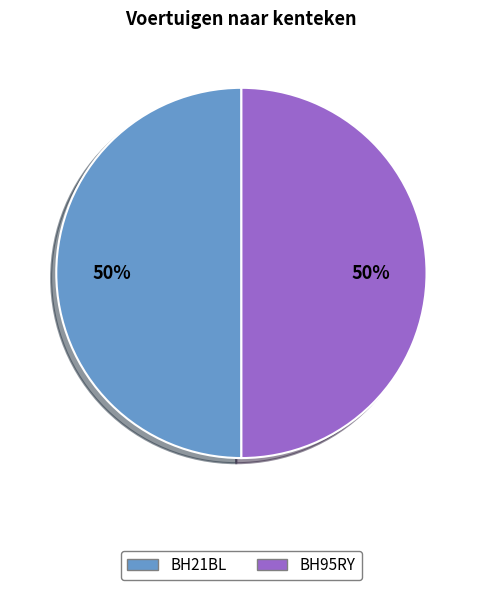

To the nearest percent, what portion does BH95RY represent?

50%